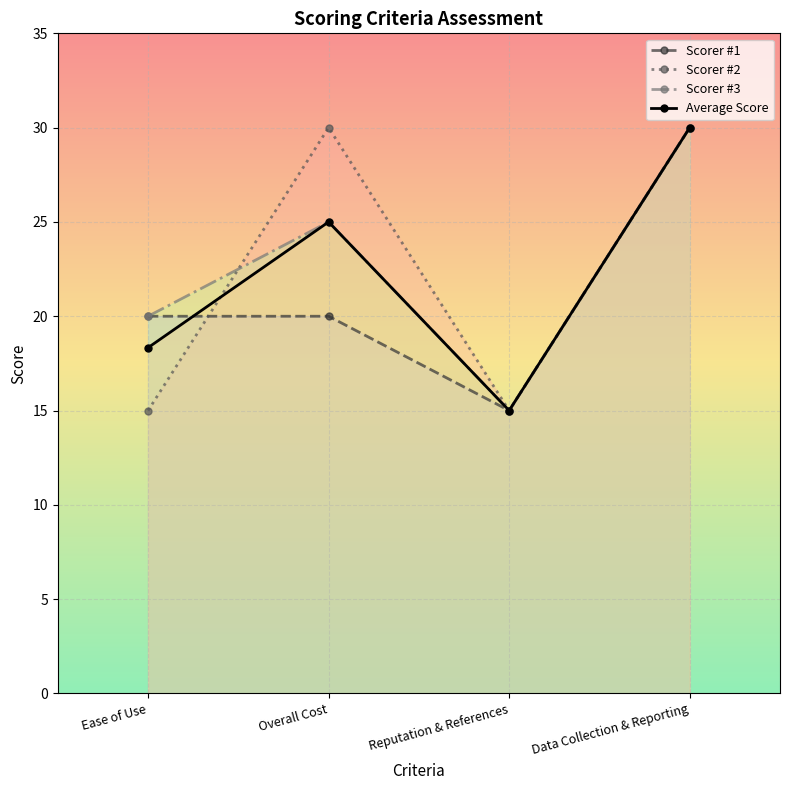

At how many categories does at least one series exceed 16?

3